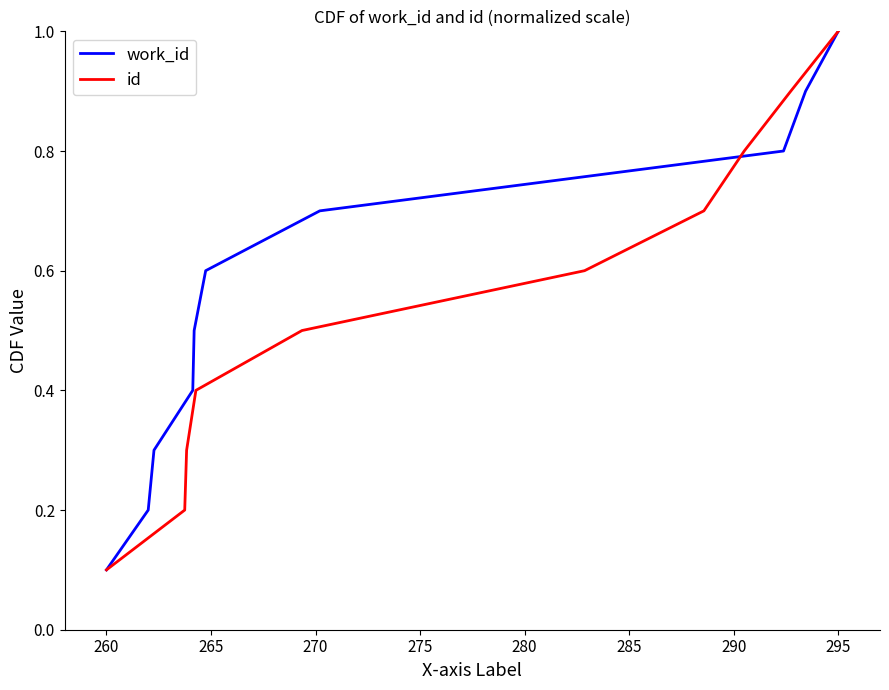

The id series shows 0.1 at 260. True or false?

True